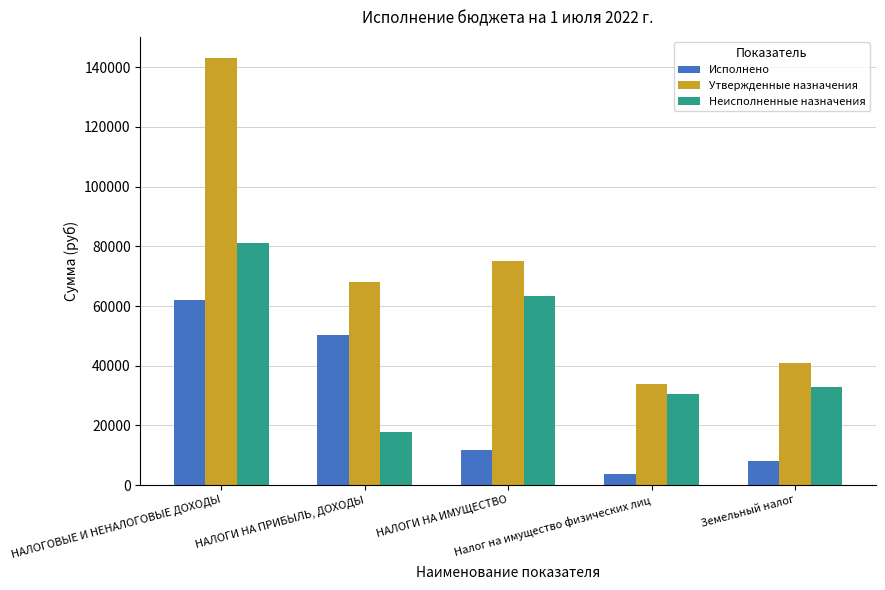

What is the difference between the maximum and minimum values in the Неисполненные назначения series?

63359.8